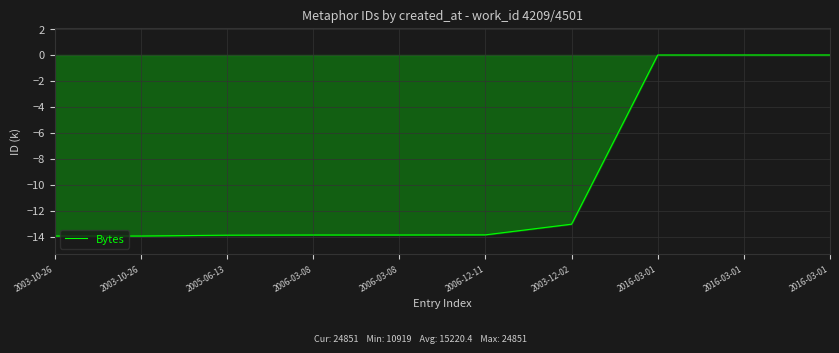

True or false: the data has more than 0 interior local peaks.

False